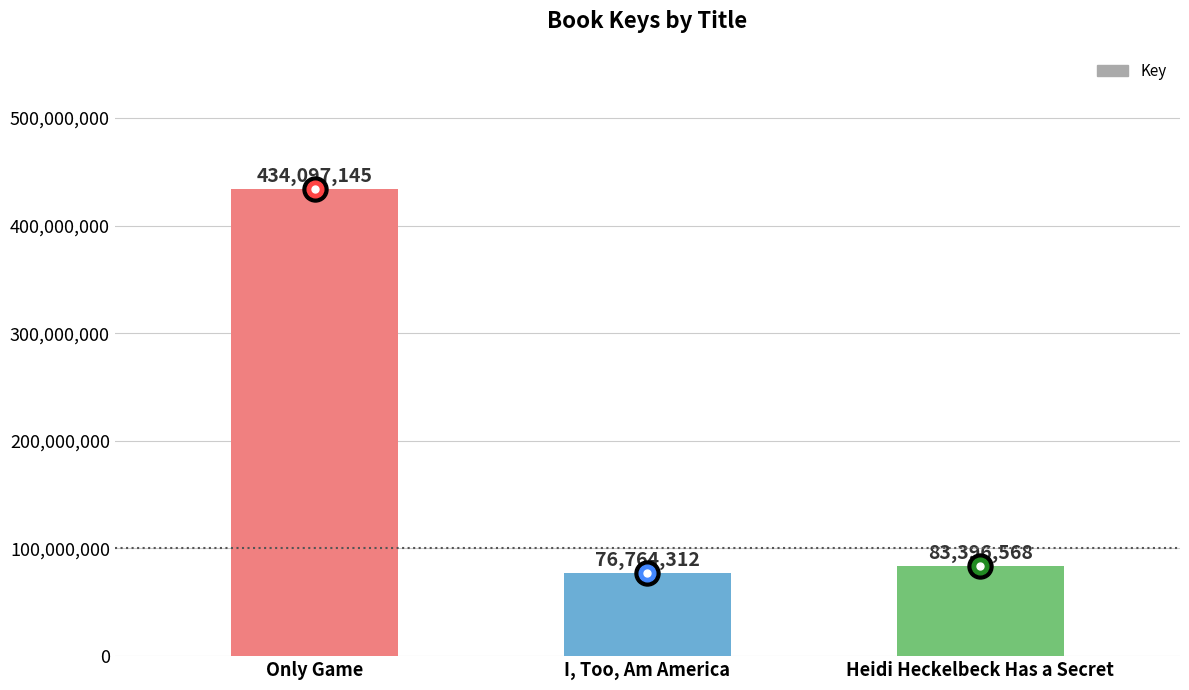

Where is the data nearest to the value 255430728?

Heidi Heckelbeck Has a Secret